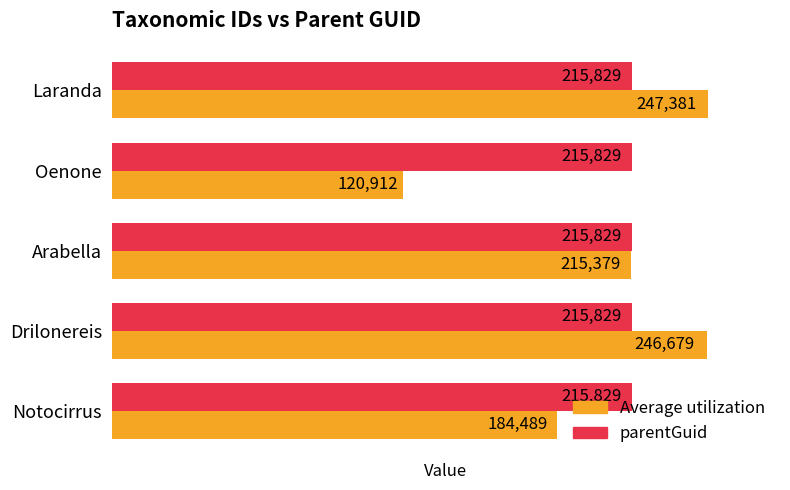

What is the greatest value displayed?

247381